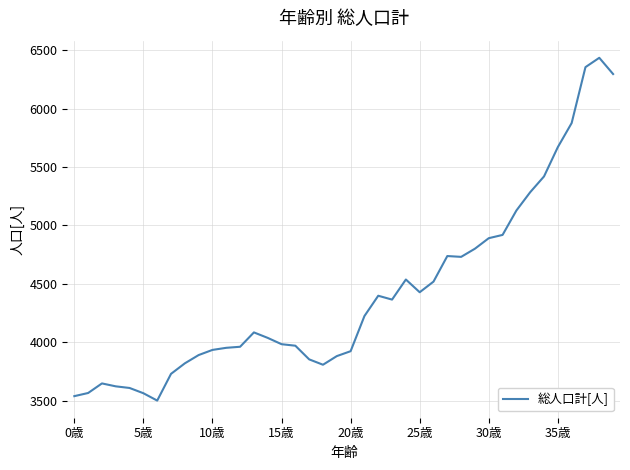

What is the difference between the maximum and minimum values?

2936